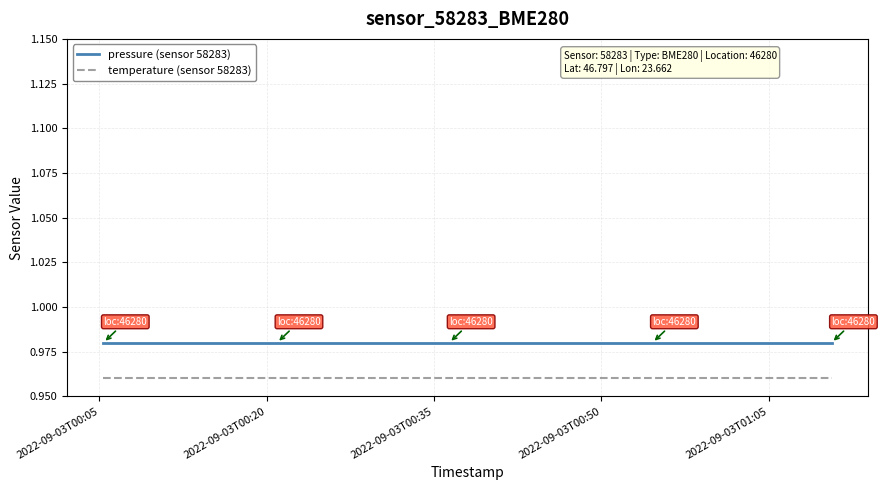

Rank the series by their average value, from lowest to highest.

temperature (sensor 58283), pressure (sensor 58283)